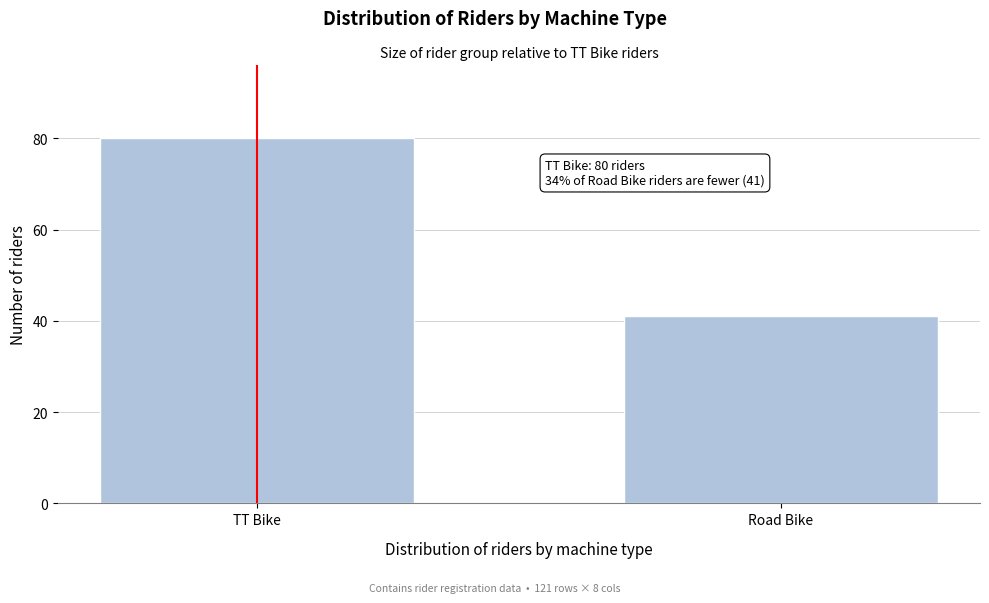

Reading left to right, extract all data points from this chart.

80	41